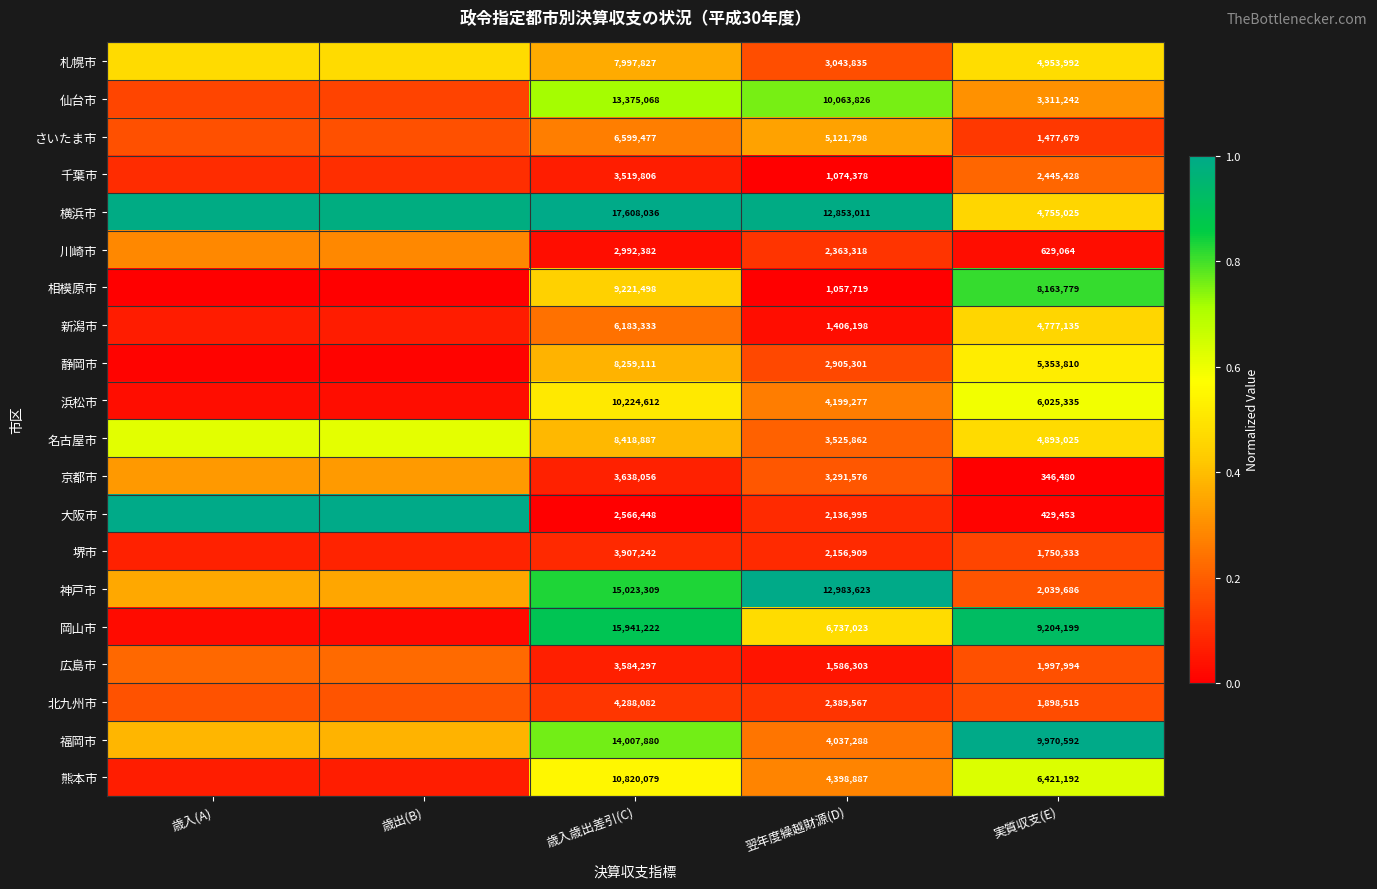

Which series changed the most between 歳入歳出差引(C) and 実質収支(E)?

神戸市